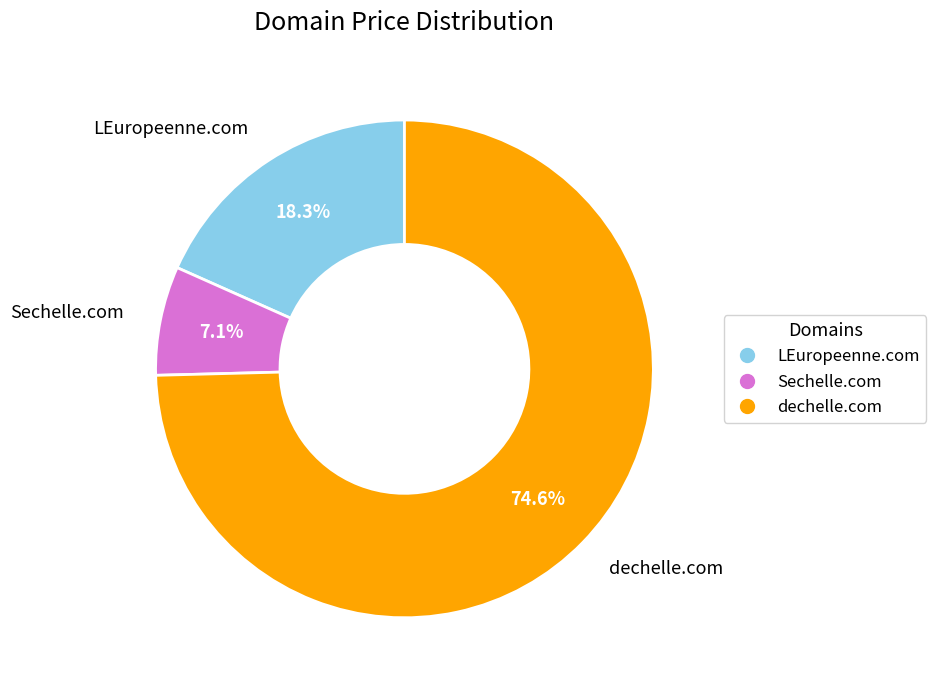

Which has a higher value, Sechelle.com or LEuropeenne.com?

LEuropeenne.com